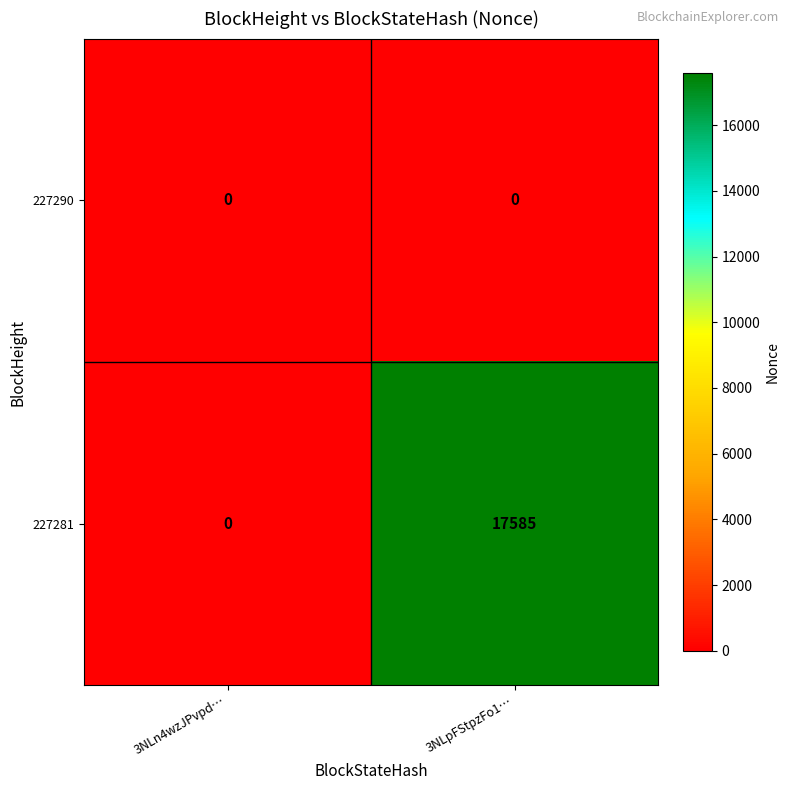

Reading right to left, what are all the values shown in this chart?

227290: 3NLpFStpzFo1…=0	3NLn4wzJPvpd…=0
227281: 3NLpFStpzFo1…=17585	3NLn4wzJPvpd…=0